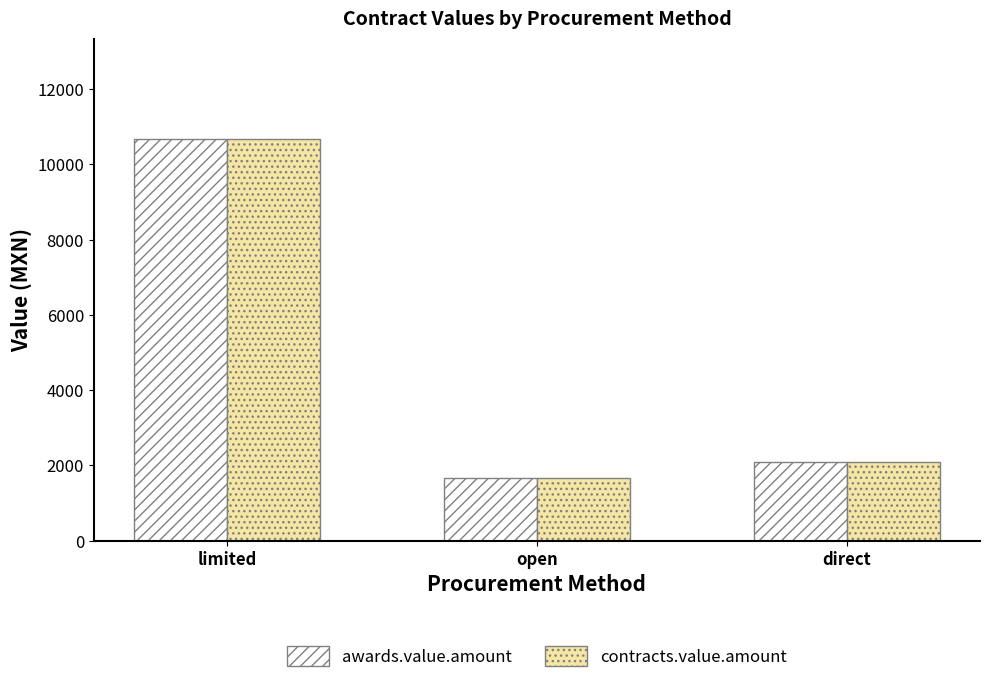

At which category is the sum across all series the highest?

limited